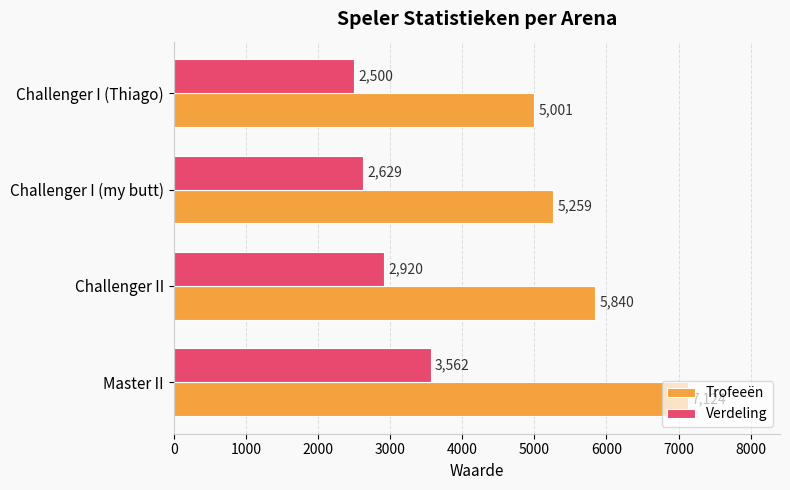

Which series has the largest range (max minus min)?

Trofeeën